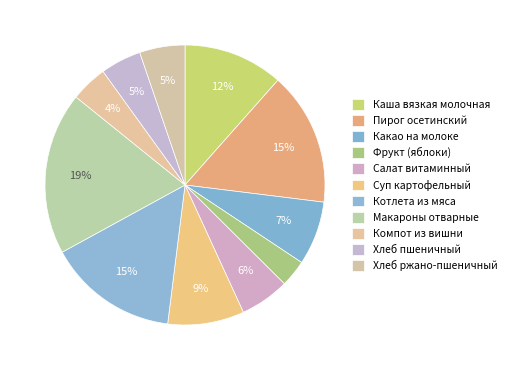

Count the number of slices in the pie.

11